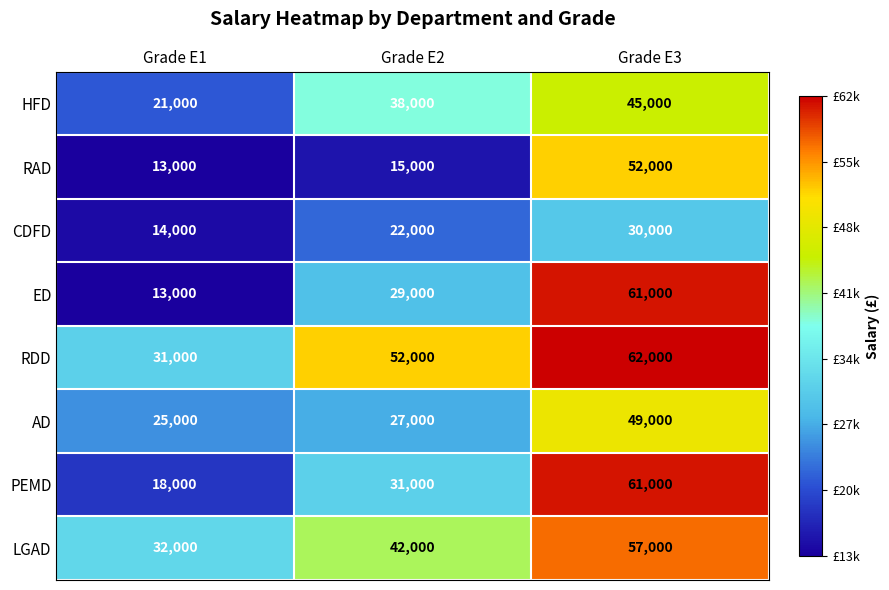

Which series has the largest total across all categories?

RDD